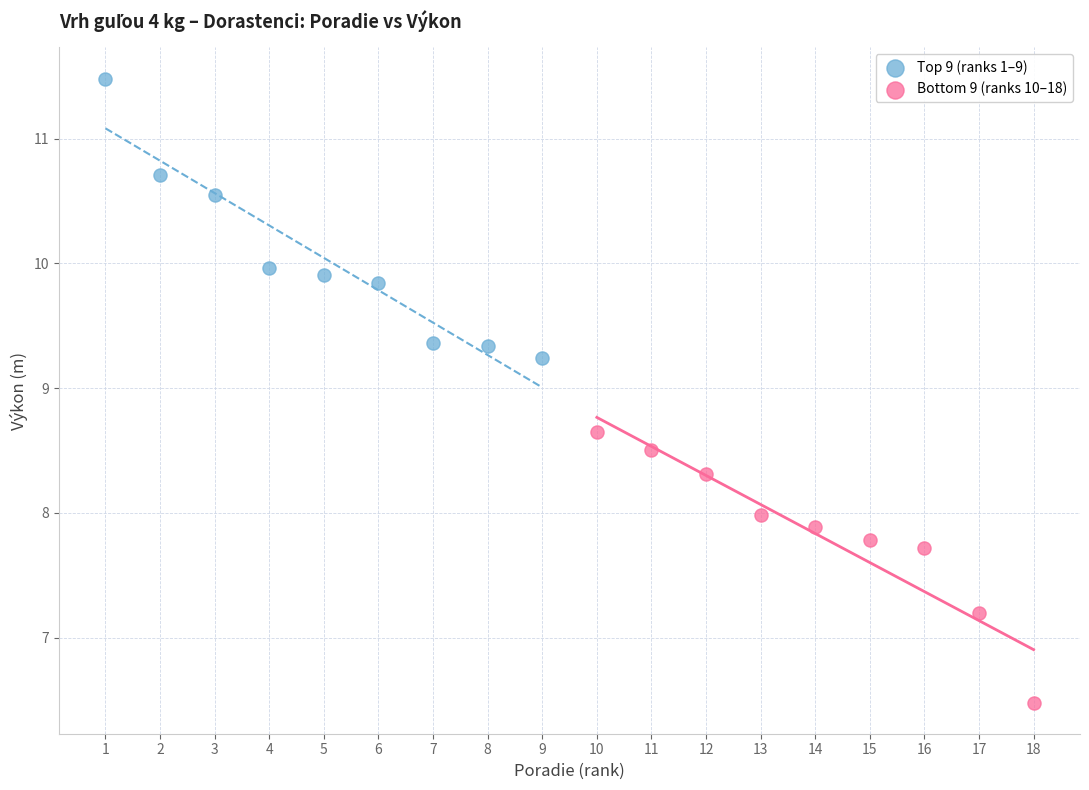

Which series reaches the minimum Y coordinate?

Bottom 9 (ranks 10–18)